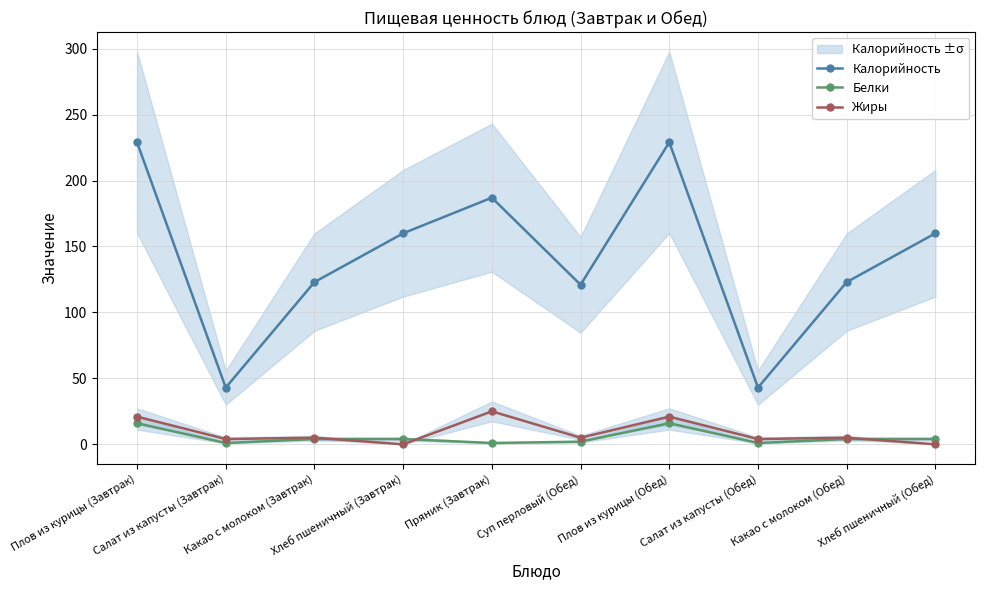

True or false: Калорийность and Белки intersect in this chart.

False